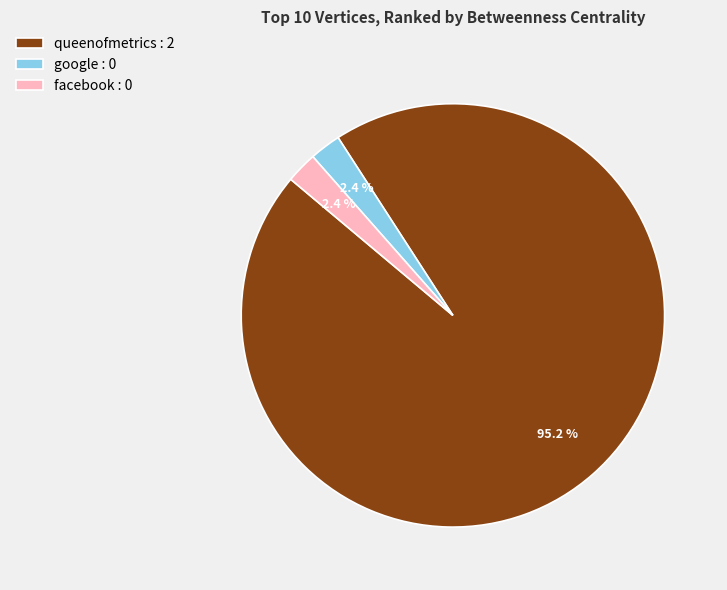

Count the number of slices in the pie.

3